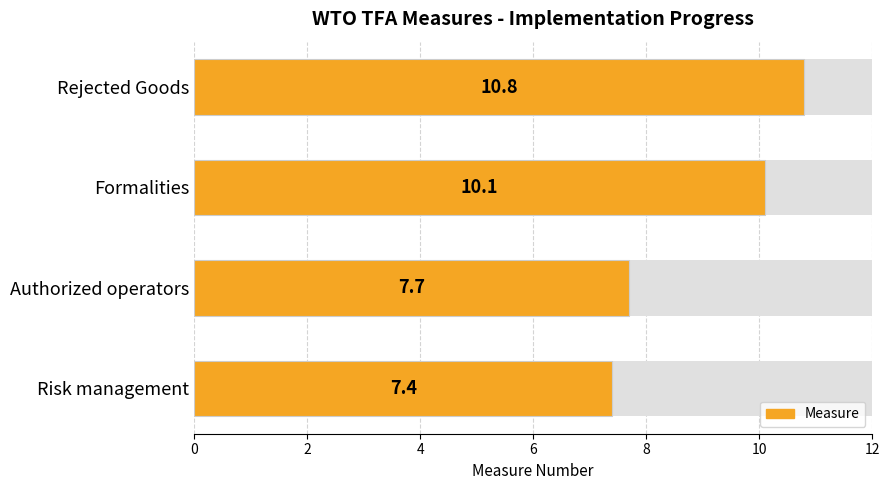

Is it true that the value at Authorized operators is 7.7?

True